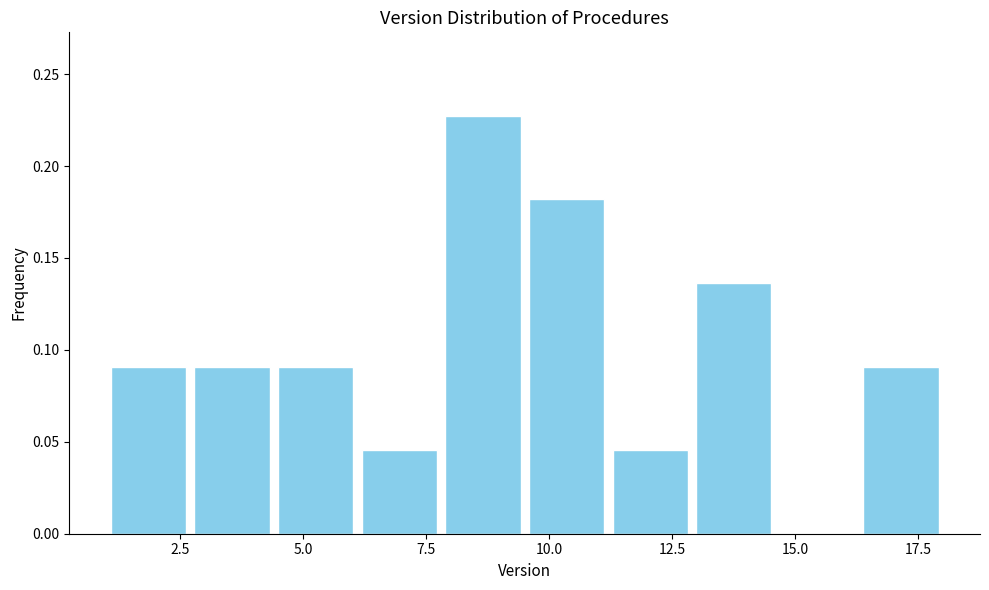

Read against the x-axis, roughly where is the centre of the tallest bar?

8.5